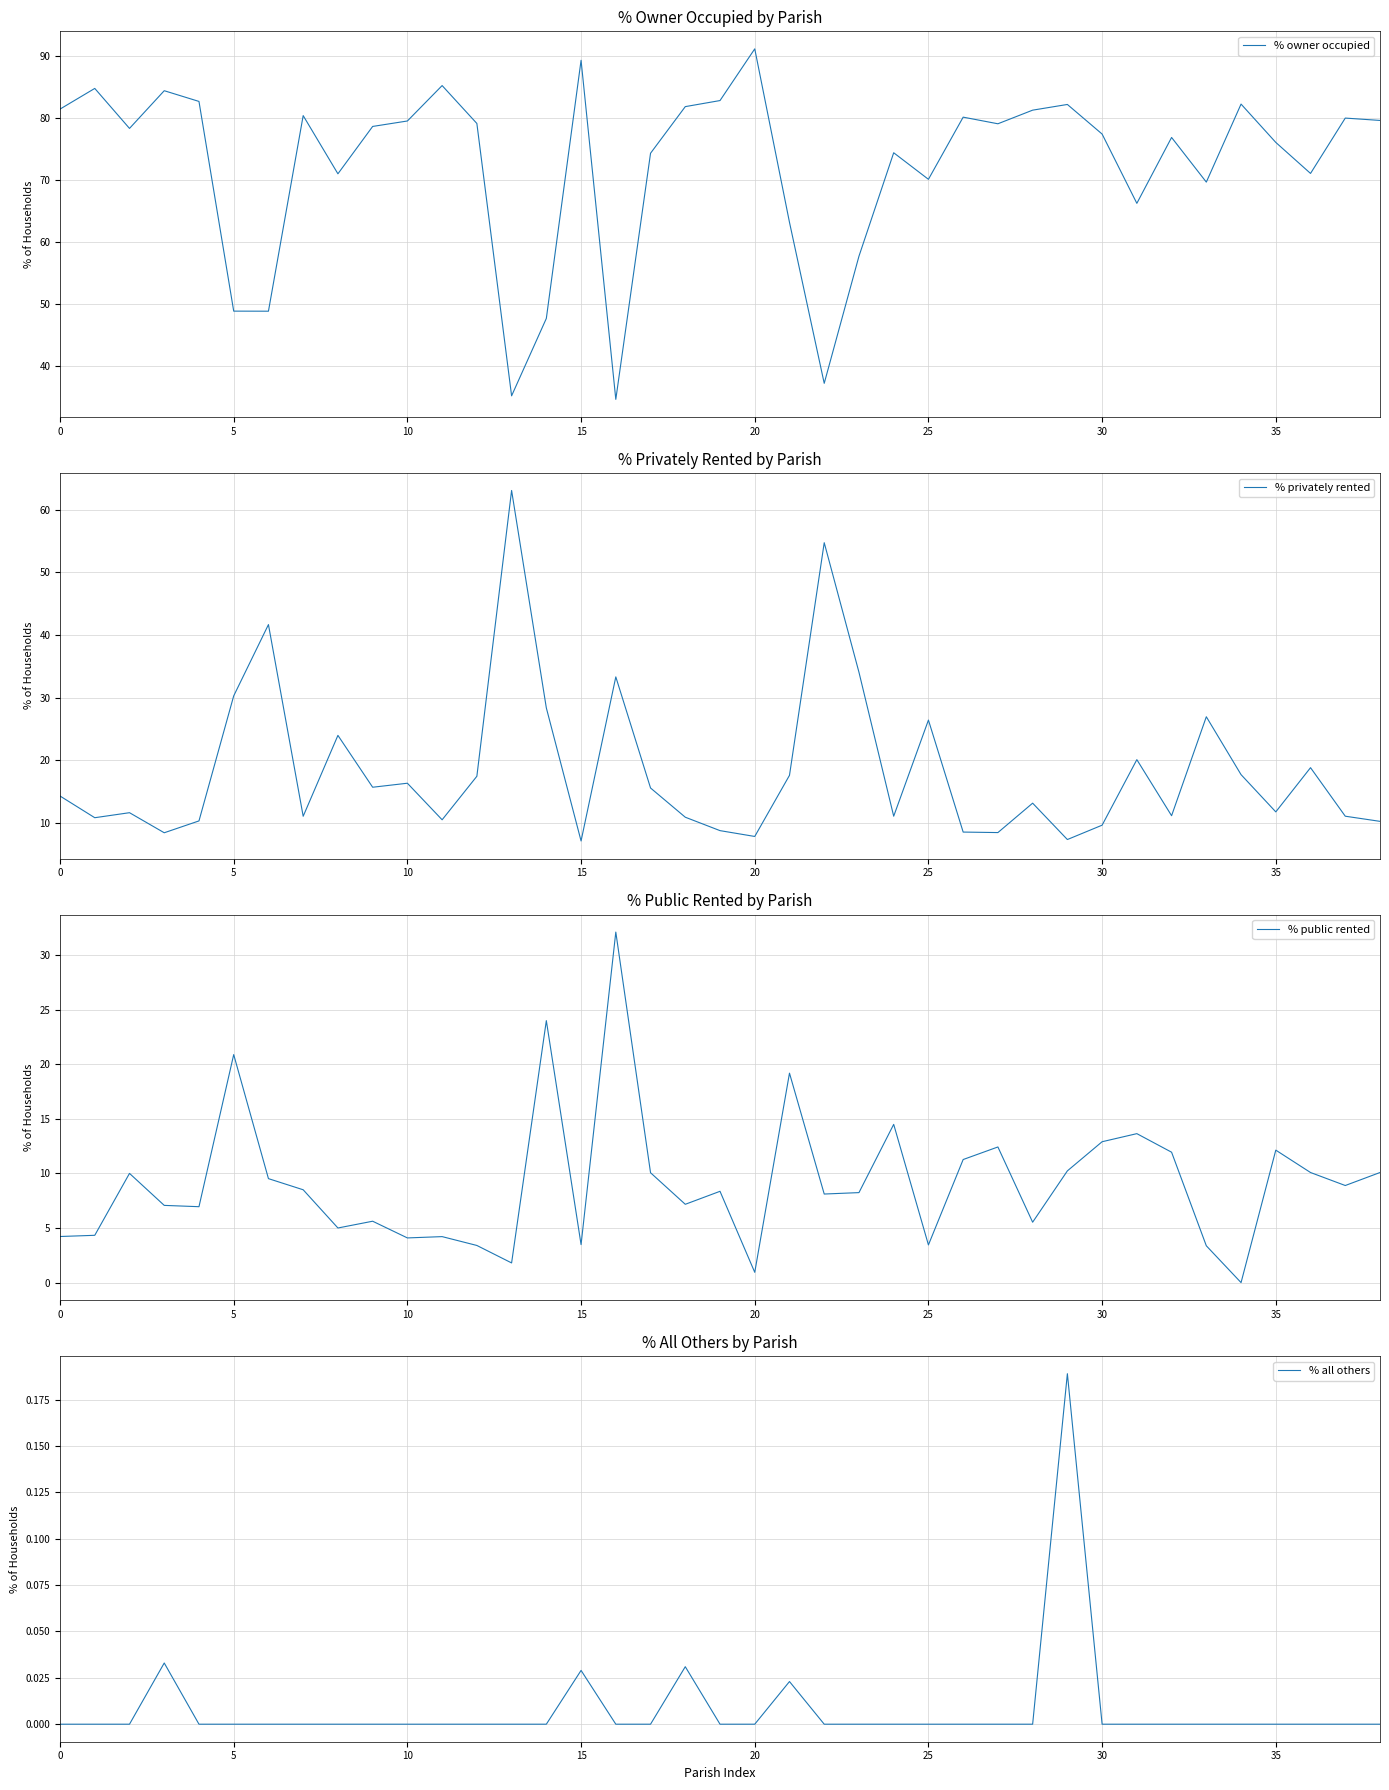

Is it true that % all others equals 0.0 at 21?

False